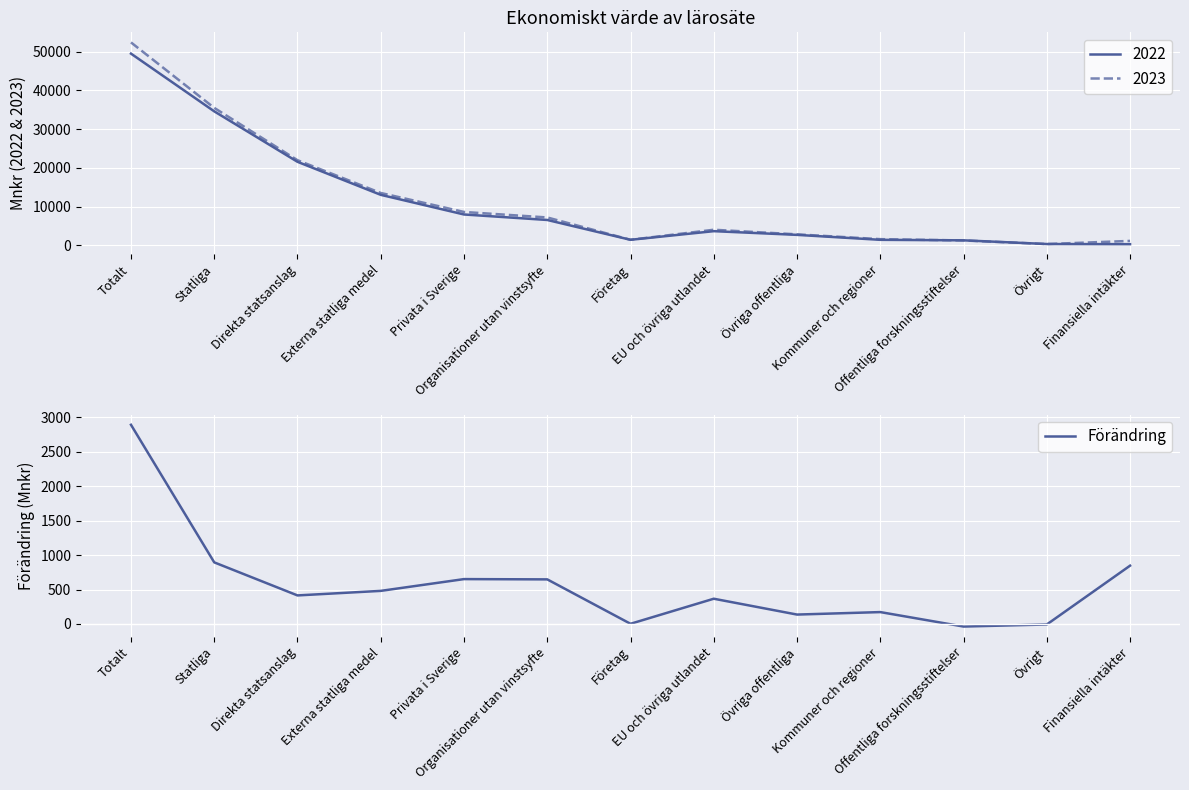

How many interior local peaks (higher than both neighbors) does the data have?

3